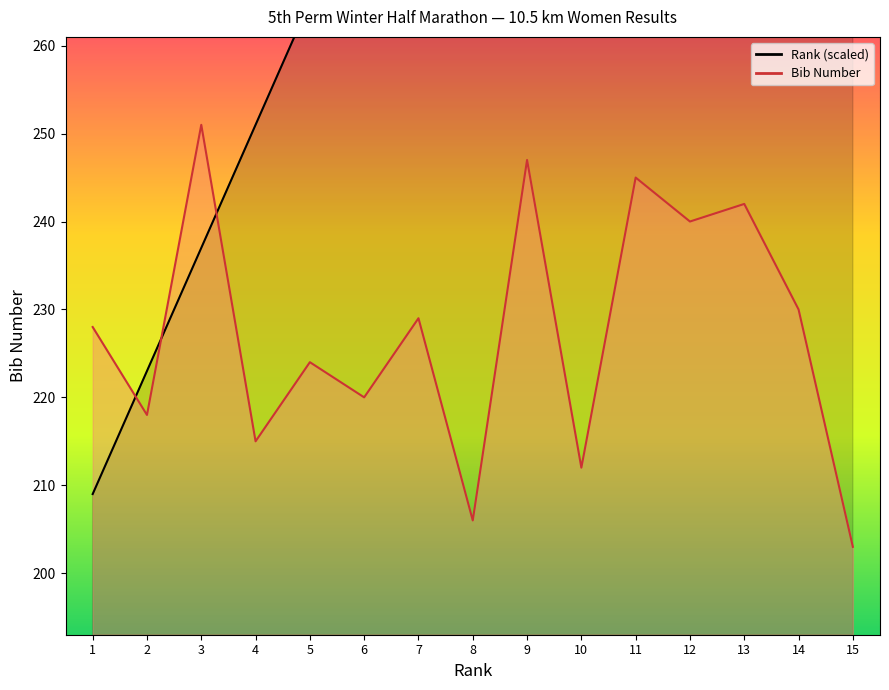

What is the value of the Rank point at the 8th from the left?

307